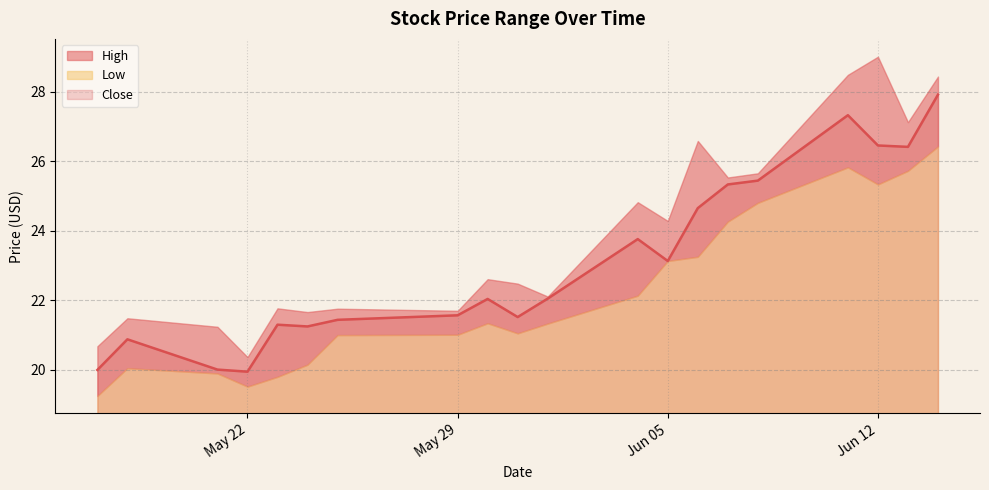

In Low, how many points are lower than both neighbors (excluding endpoints)?

3